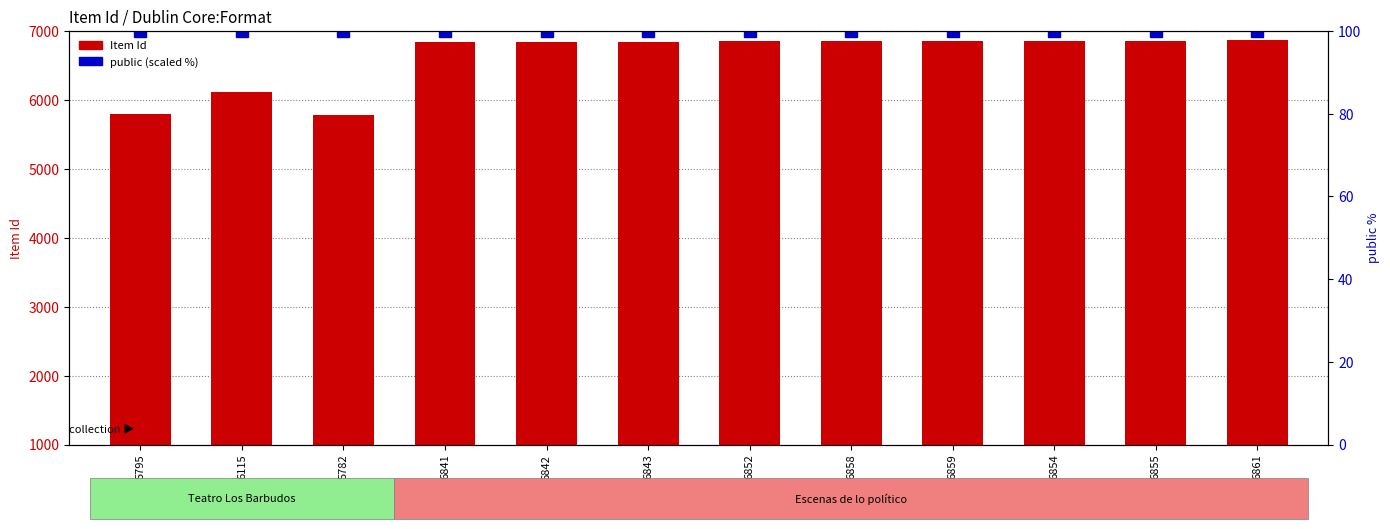

What is the label of the 7th bar from the left?

6852